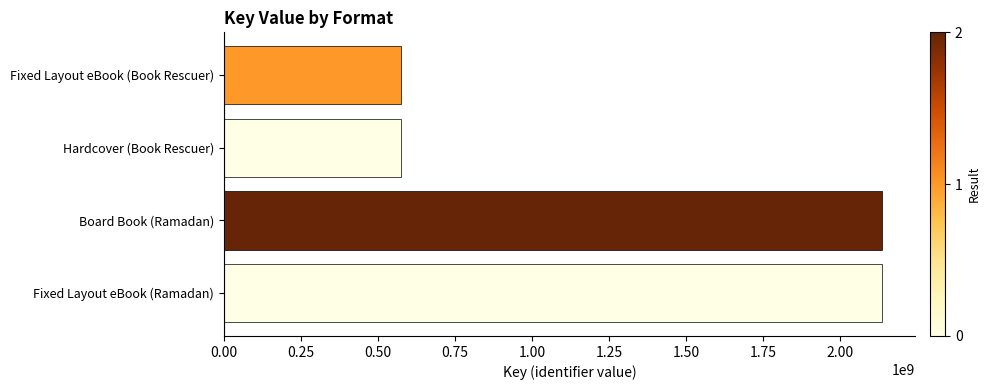

How many categories are shown in the chart?

4